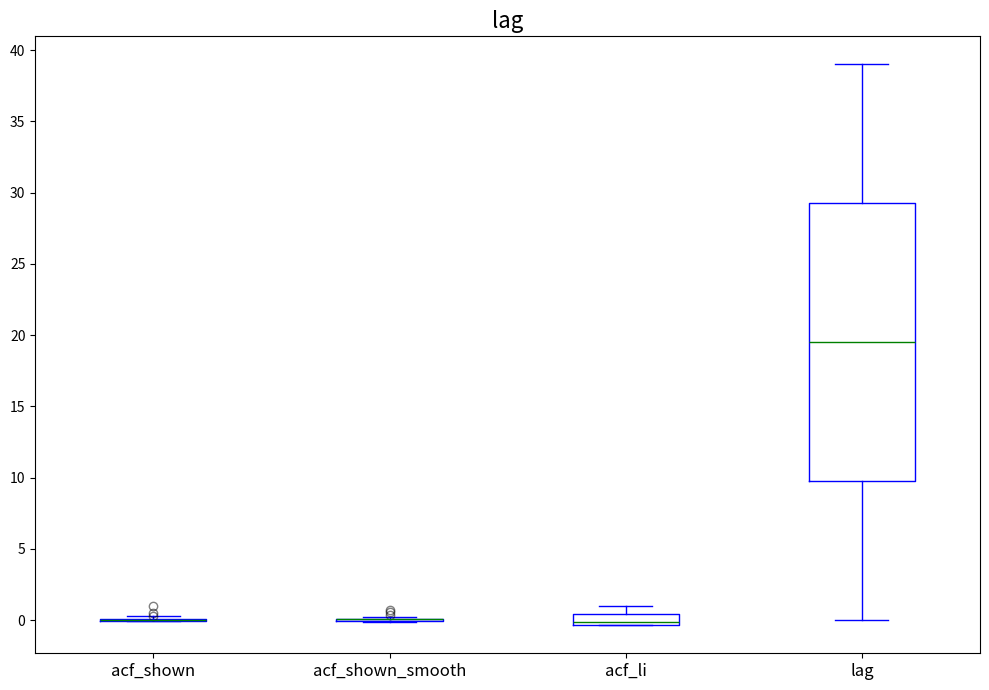

Comparing the boxes themselves (not the whiskers), which one is the tallest?

lag